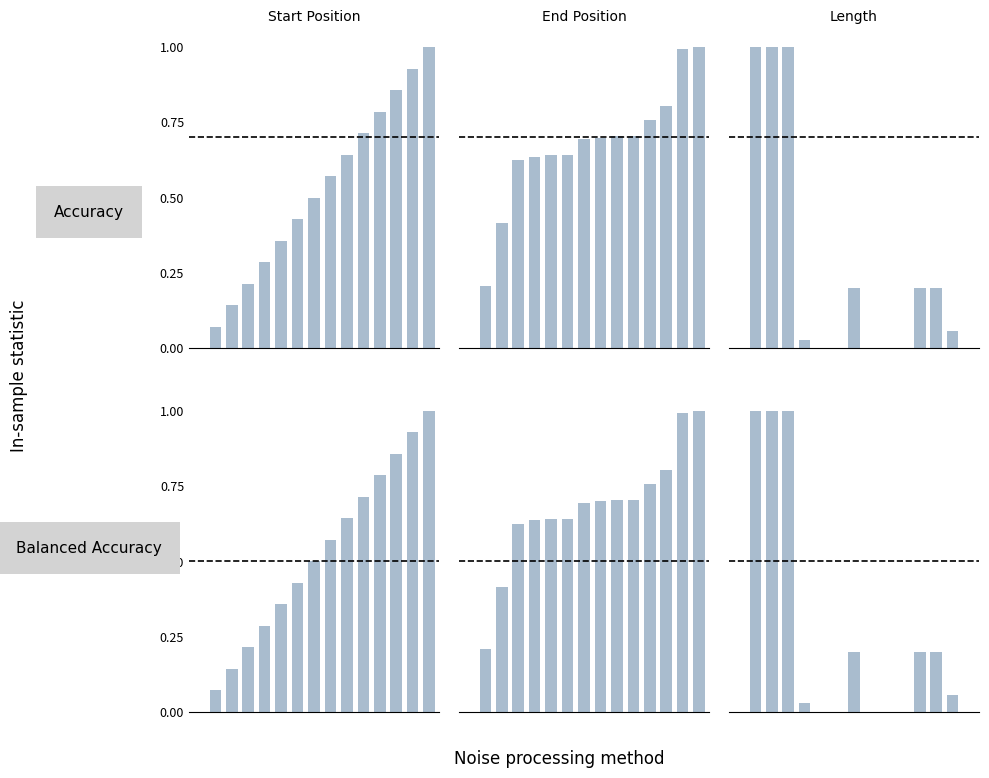

What is the value of the End Position bar at the 7th from the left?

0.6